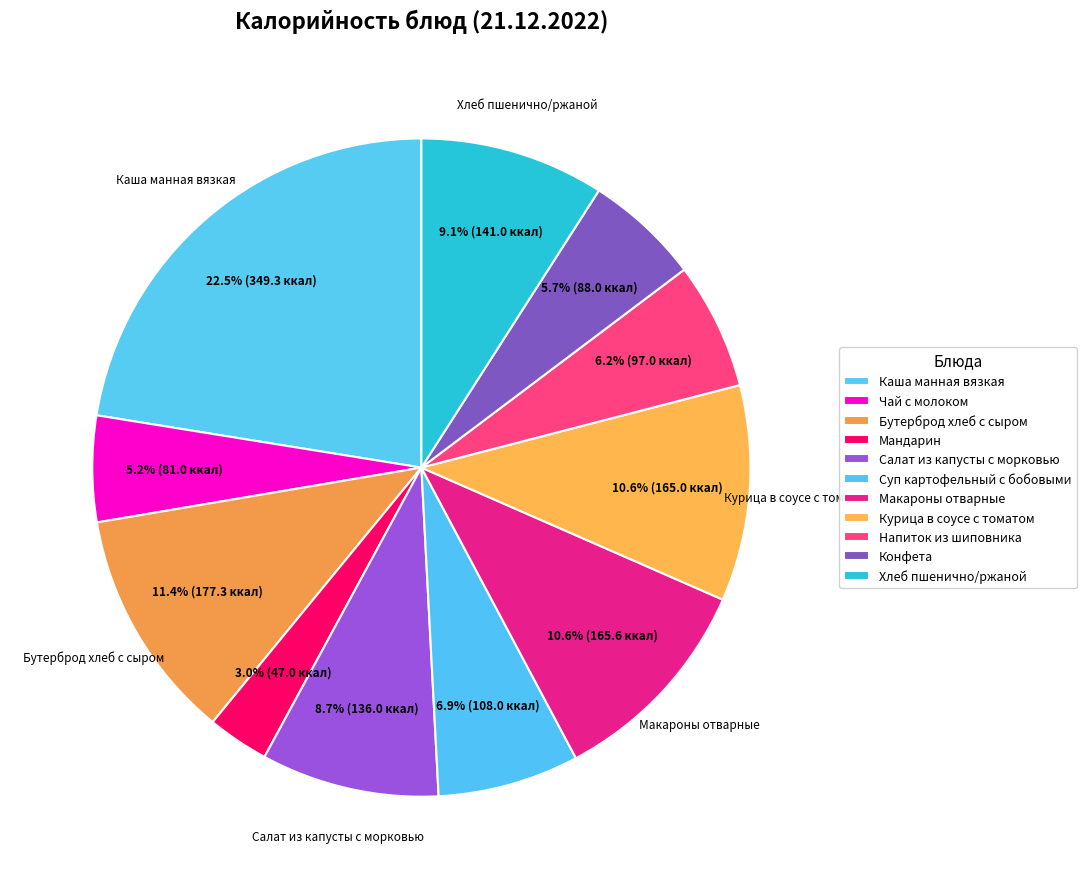

The Бутерброд хлеб с сыром slice represents 11% of the pie. True or false?

True